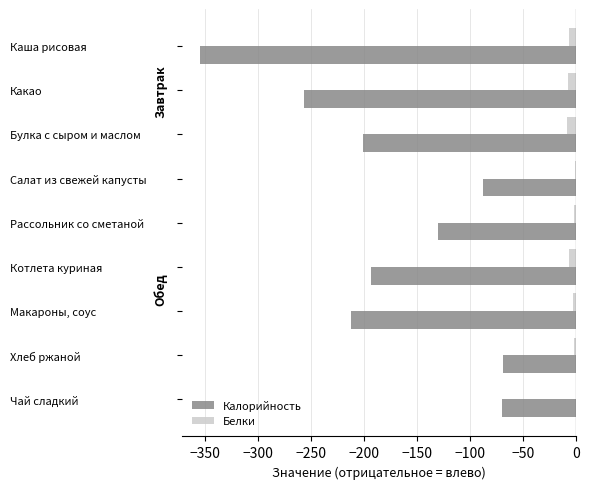

What is the sum of all Белки values?

-36.2